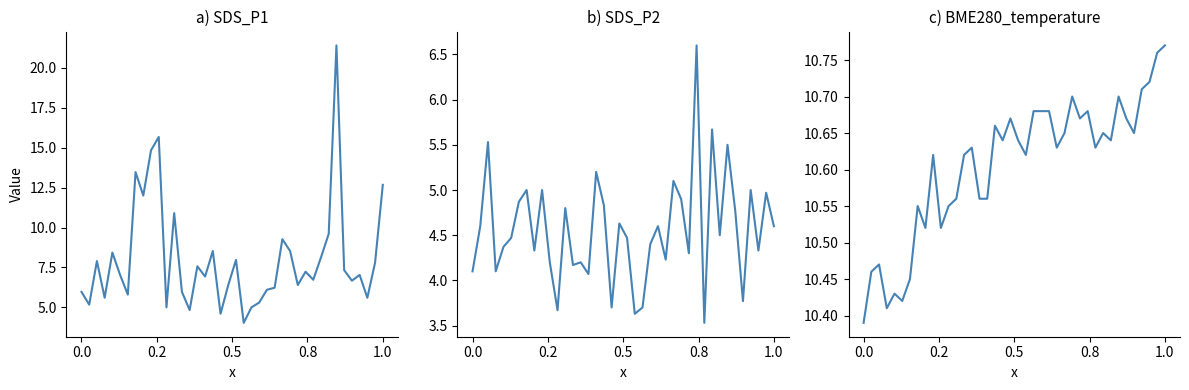

Reading left to right, transcribe all the data shown in this chart.

SDS_P1: 6.0	5.2	7.9	5.6	8.4	7.0	5.8	13.5	12.0	14.8	15.7	5.0	10.9	6.0	4.8	7.6	6.9	8.5	4.6	6.4	8.0	4.0	5.0	5.3	6.1	6.2	9.3	8.5	6.4	7.2	6.7	8.1	9.6	21.4	7.3	6.7	7.0	5.6	7.8	12.7
SDS_P2: 4.1	4.6	5.5	4.1	4.4	4.5	4.9	5.0	4.3	5.0	4.2	3.7	4.8	4.2	4.2	4.1	5.2	4.8	3.7	4.6	4.5	3.6	3.7	4.4	4.6	4.2	5.1	4.9	4.3	6.6	3.5	5.7	4.5	5.5	4.8	3.8	5.0	4.3	5.0	4.6
BME280_temperature: 10.4	10.5	10.5	10.4	10.4	10.4	10.4	10.6	10.5	10.6	10.5	10.6	10.6	10.6	10.6	10.6	10.6	10.7	10.6	10.7	10.6	10.6	10.7	10.7	10.7	10.6	10.7	10.7	10.7	10.7	10.6	10.7	10.6	10.7	10.7	10.7	10.7	10.7	10.8	10.8